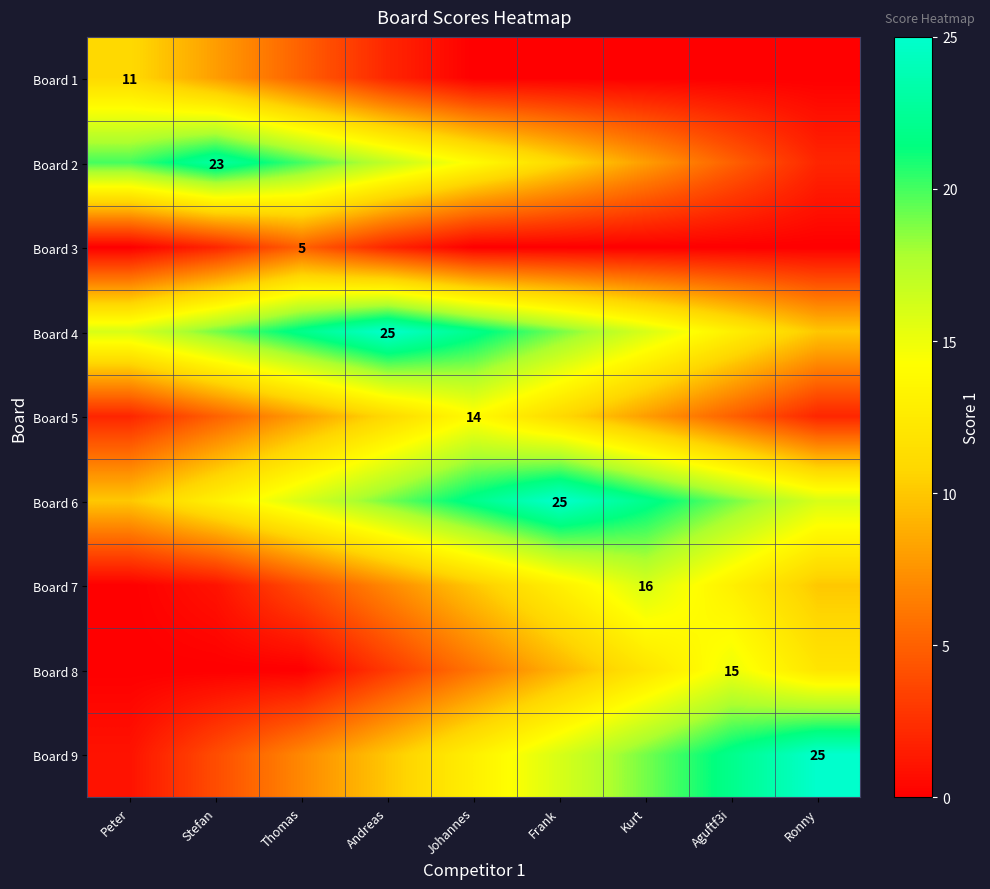

What is the difference between the second highest and second lowest values in the Board 6 series?

9